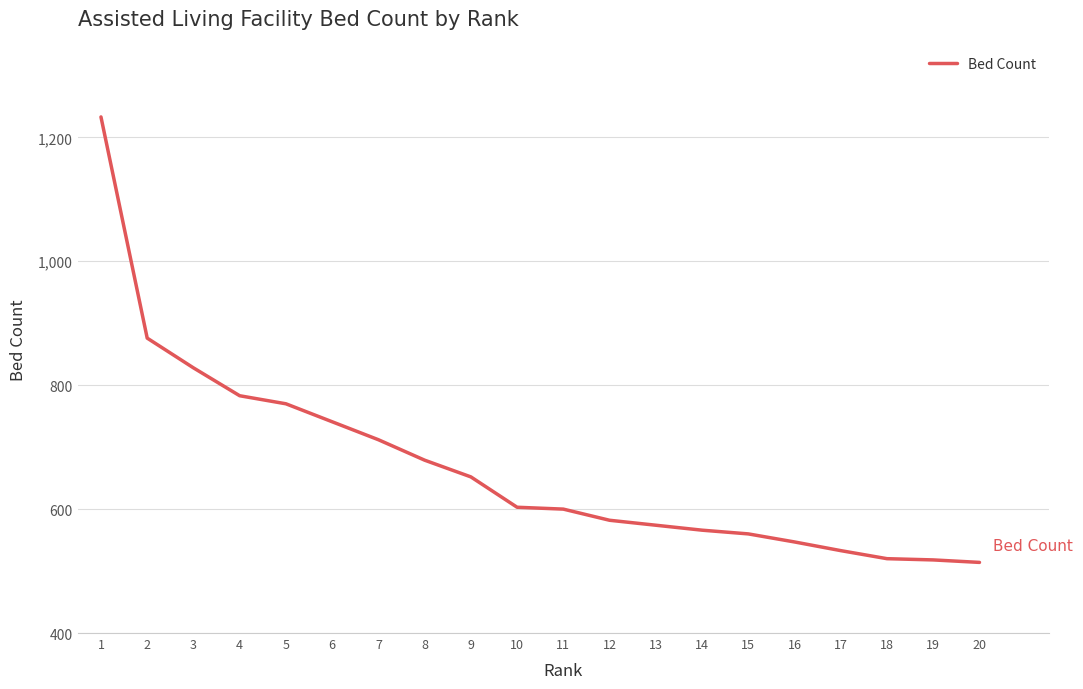

Which has a higher value, 4 or 17?

4